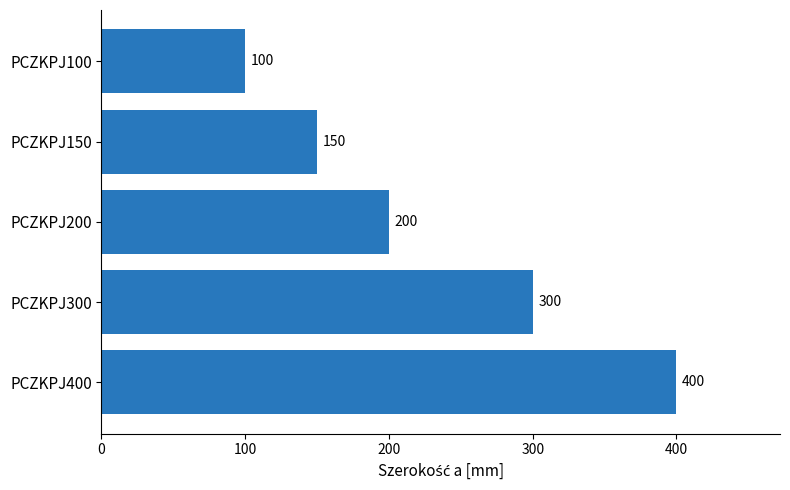

True or false: the data shows 267 at PCZKPJ400.

False